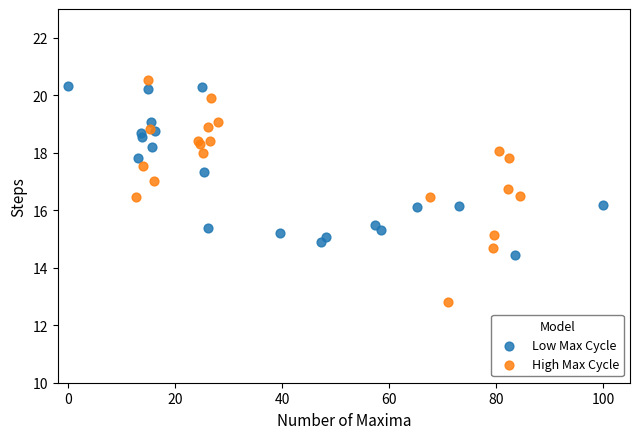

What are all the series names shown in the legend?

Low Max Cycle, High Max Cycle